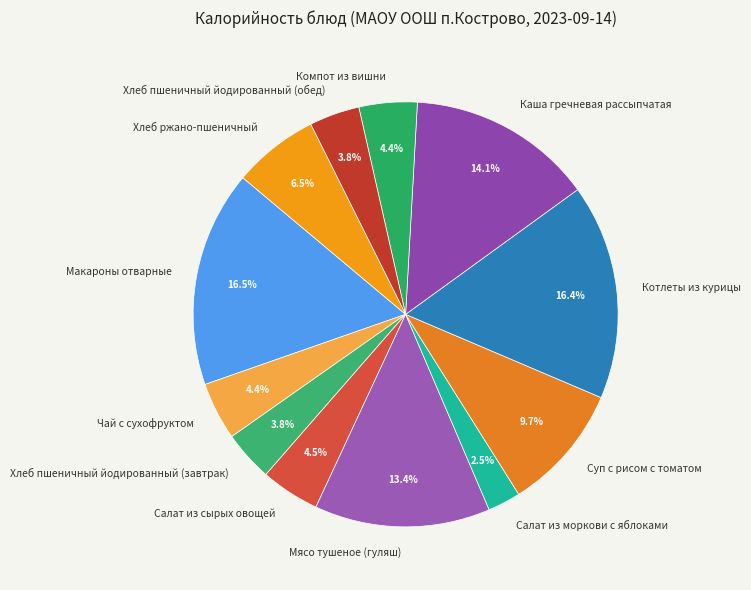

To the nearest percent, what is the difference between the largest and smallest slice percentages?

14%